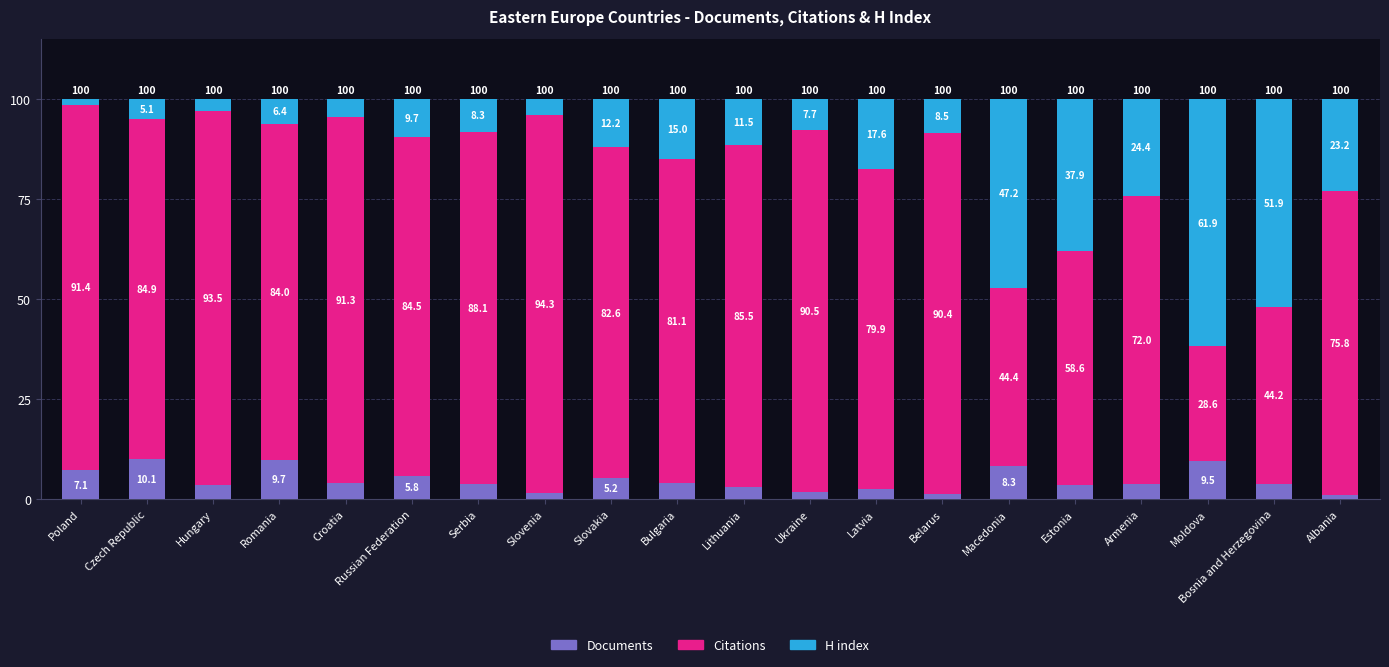

Which category has the highest value in the Documents series?

Czech Republic